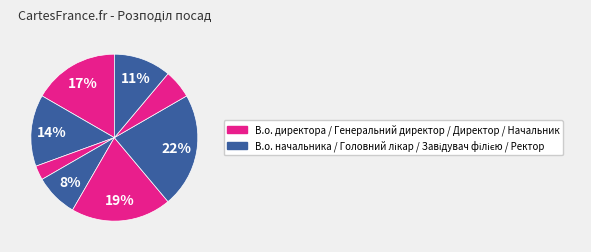

How many segments does this pie chart have?

8